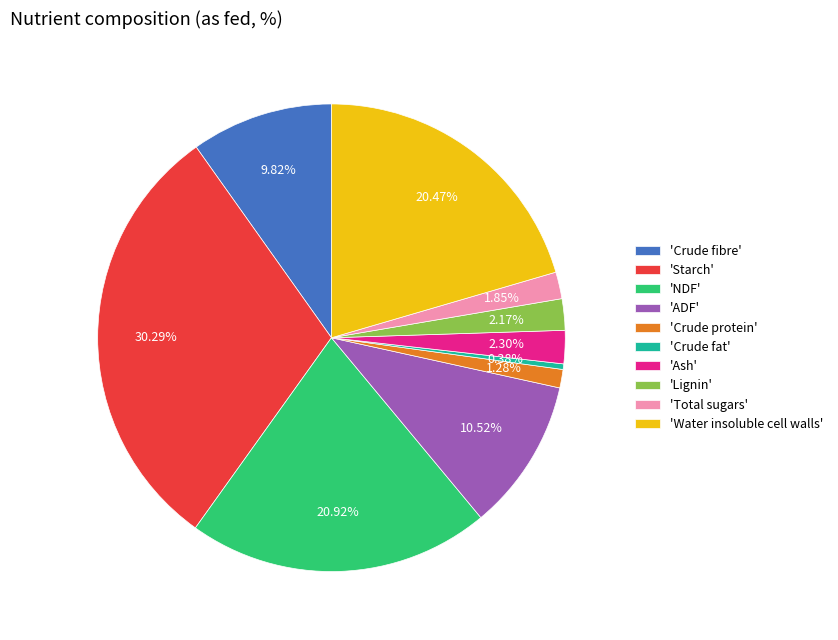

Is the sum of 'Total sugars' and 'Crude fibre' greater than half?

No